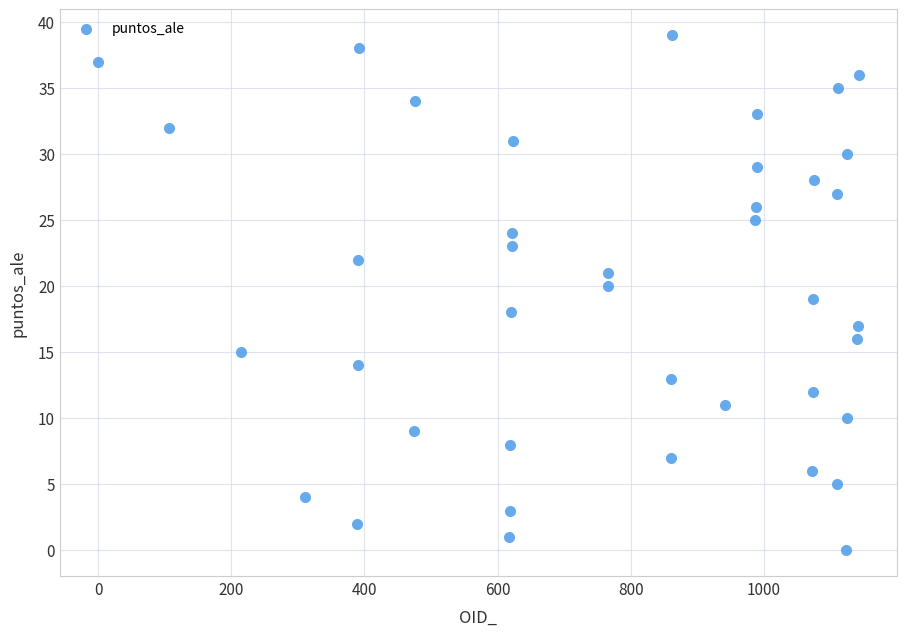

What is the range of X values (max minus min)?

1142